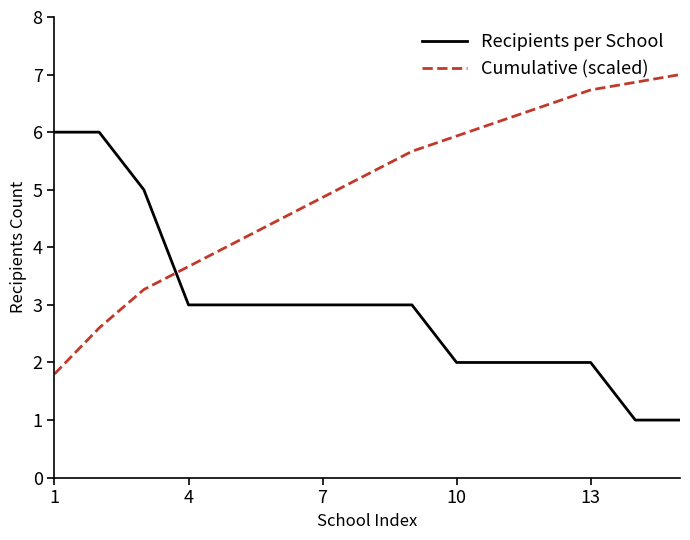

Rank the series by their average value, from lowest to highest.

Recipients per School, Cumulative (scaled)